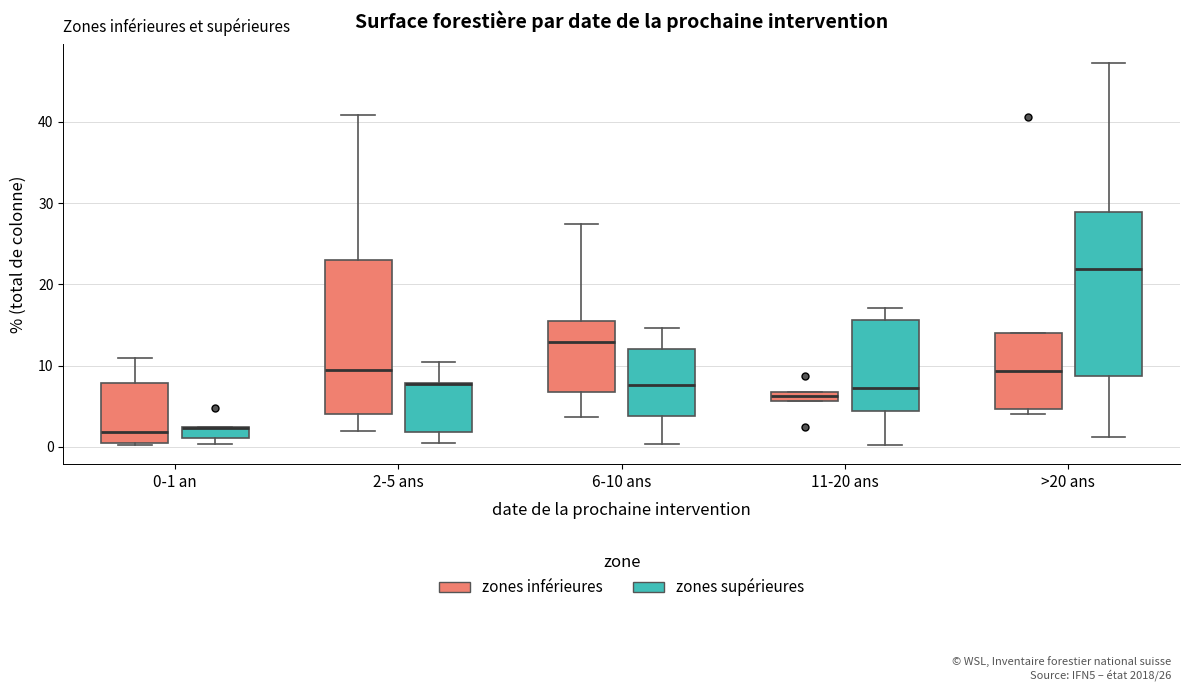

Comparing the boxes themselves (not the whiskers), which one is the tallest?

>20 ans (zones supérieures)